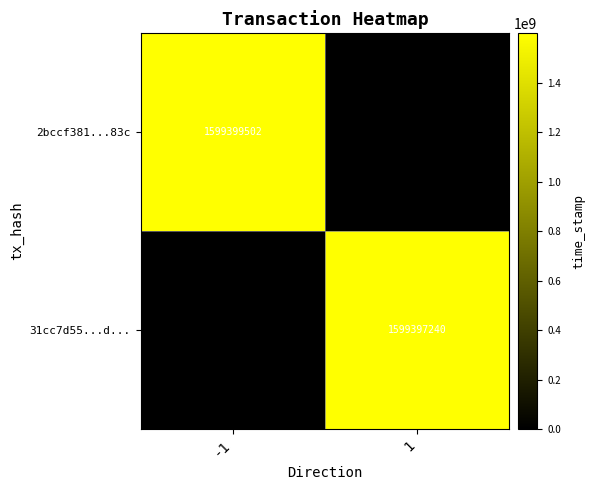

Is it true that 2bccf381...83c equals 2833487596 at -1?

False